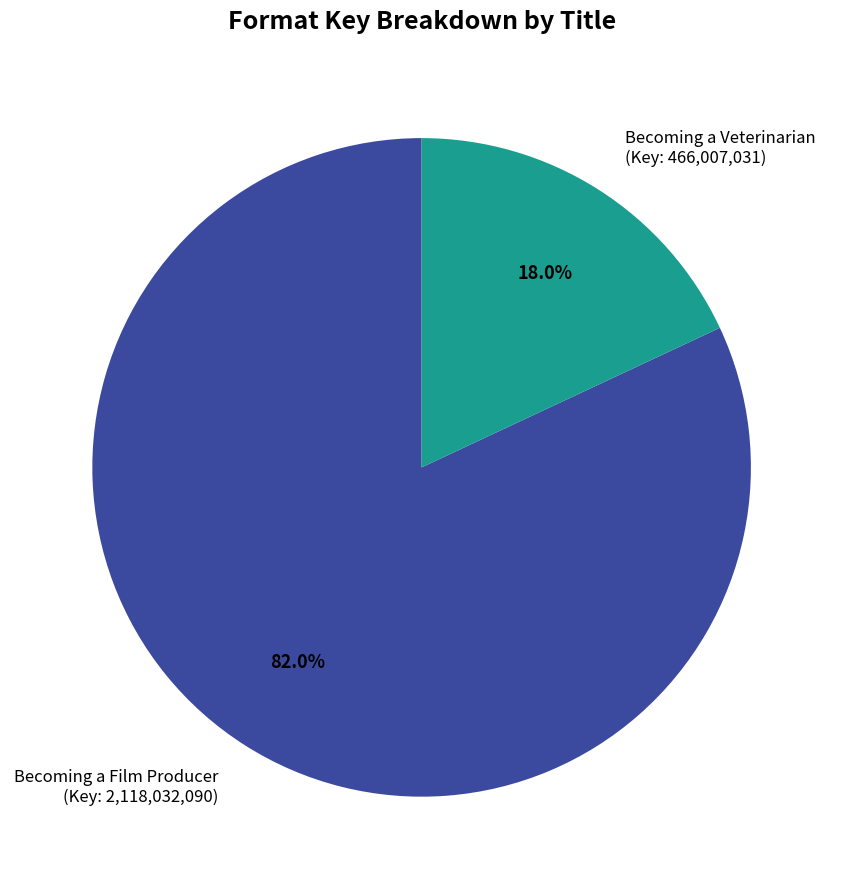

What is the total percentage of Becoming a Veterinarian and Becoming a Film Producer?

100.0%